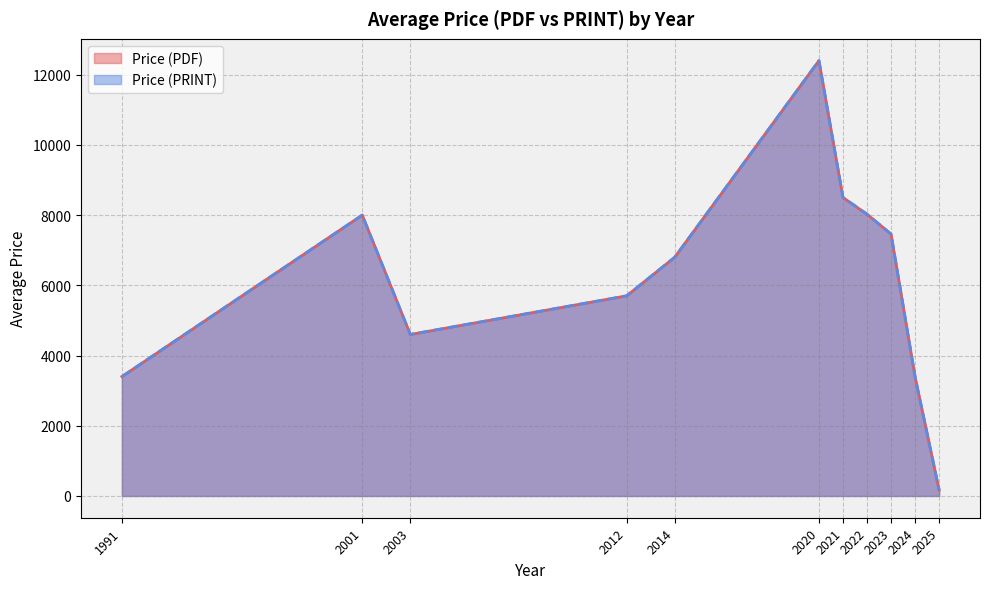

Does the chart display data point markers on the line(s)?

No